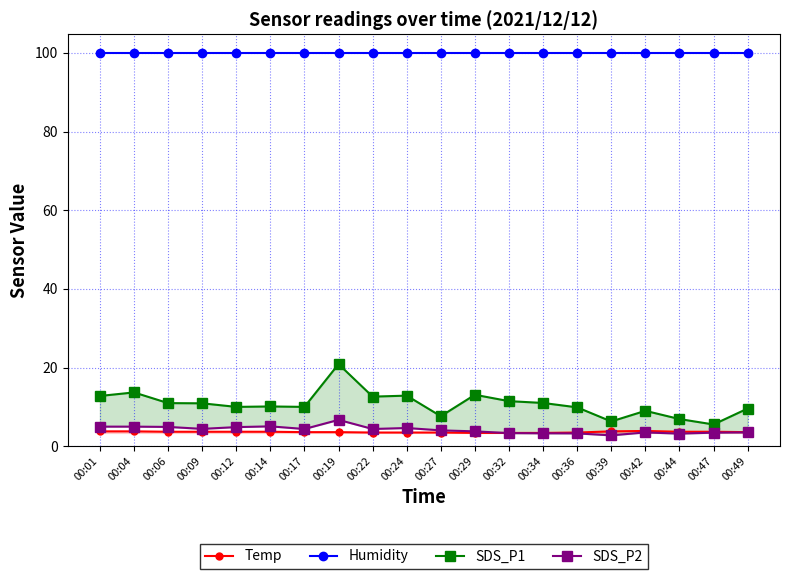

Reading left to right, what are all the values shown in this chart?

Temp: 3.8	3.8	3.7	3.7	3.7	3.7	3.6	3.6	3.5	3.5	3.5	3.4	3.4	3.4	3.5	3.8	3.9	3.7	3.7	3.6
Humidity: 99.9	99.9	99.9	99.9	99.9	99.9	99.9	99.9	99.9	99.9	99.9	99.9	99.9	99.9	99.9	99.9	99.9	99.9	99.9	99.9
SDS_P1: 12.8	13.7	11.0	10.9	10.0	10.1	10.0	20.9	12.6	12.9	7.7	13.1	11.5	11.0	9.9	6.3	9.0	6.9	5.5	9.6
SDS_P2: 5.0	5.0	4.9	4.4	4.9	5.1	4.4	6.7	4.4	4.7	4.0	3.8	3.4	3.3	3.3	2.8	3.5	3.2	3.5	3.5